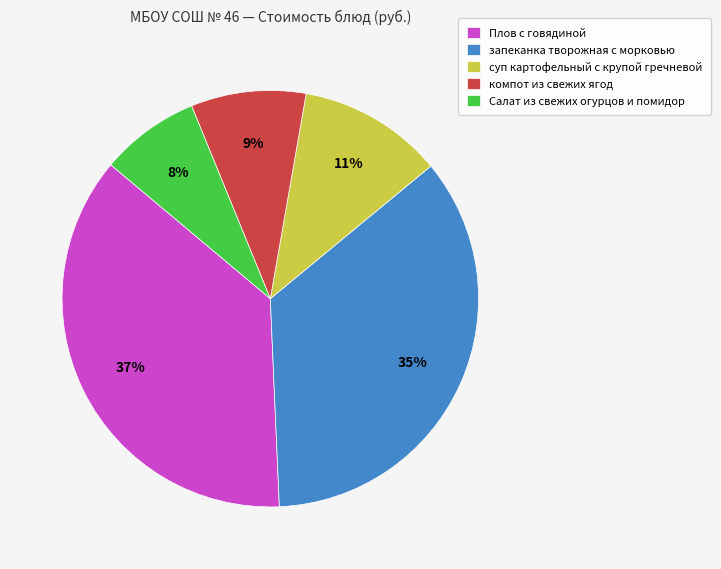

Which category has the biggest portion of the pie?

Плов с говядиной